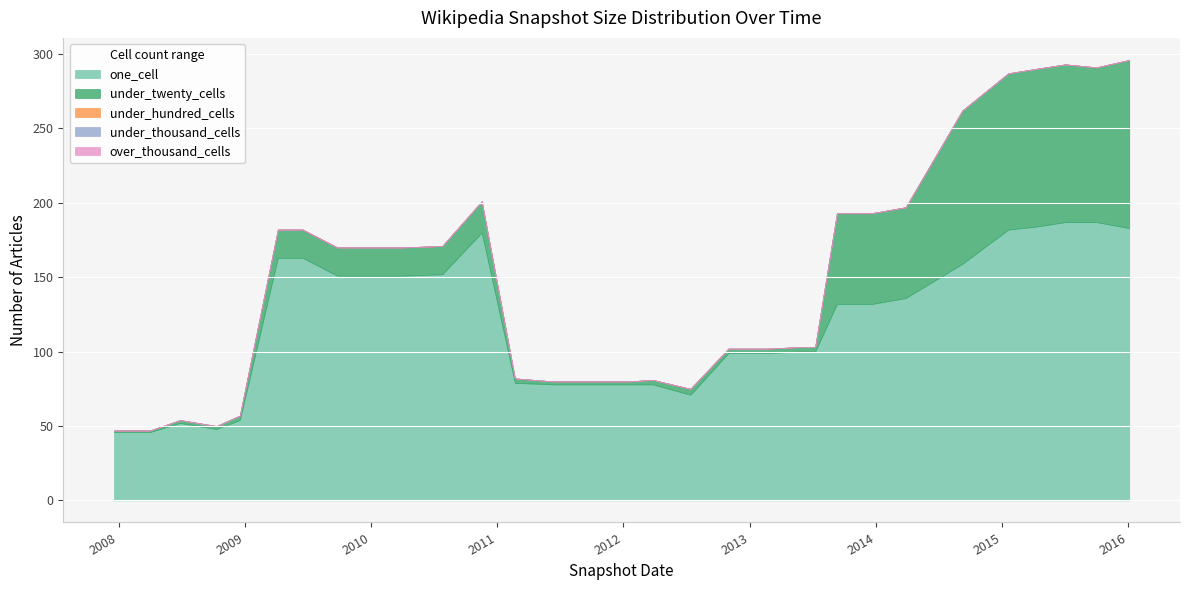

How many lines are shown in the chart?

5